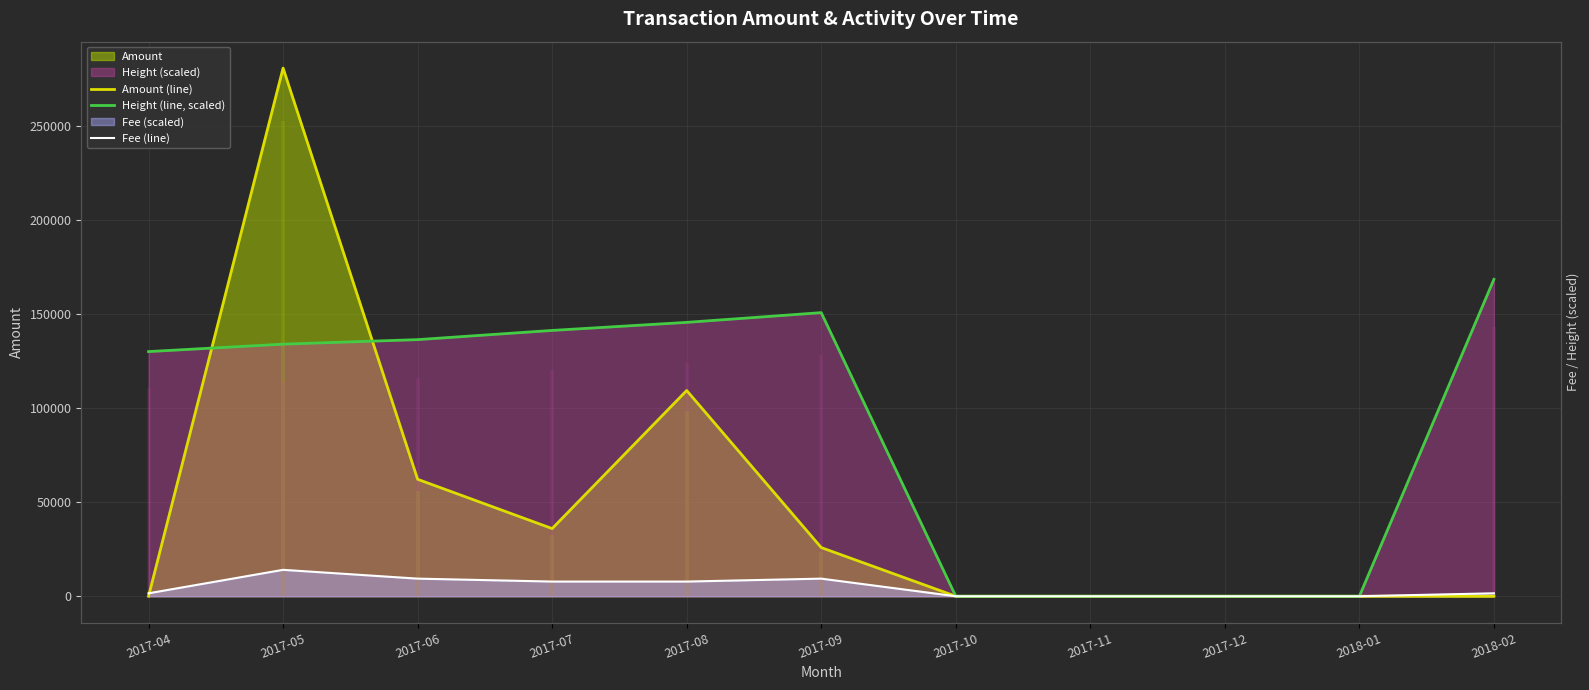

At which category is the sum across all series the highest?

2017-05